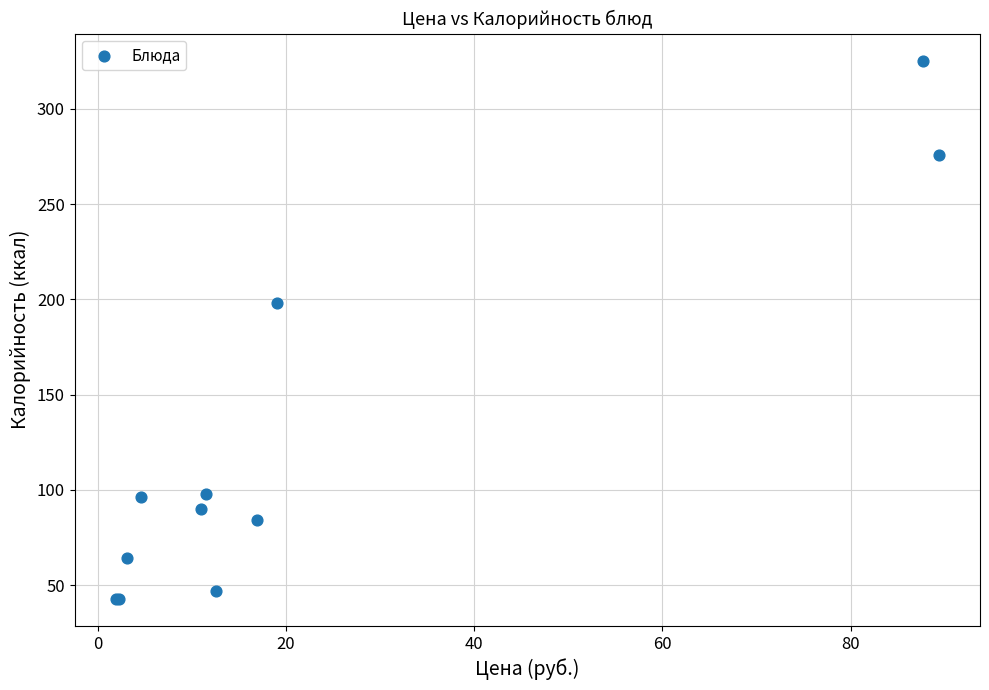

What Y value in the scatter plot is closest to 184?

198.3